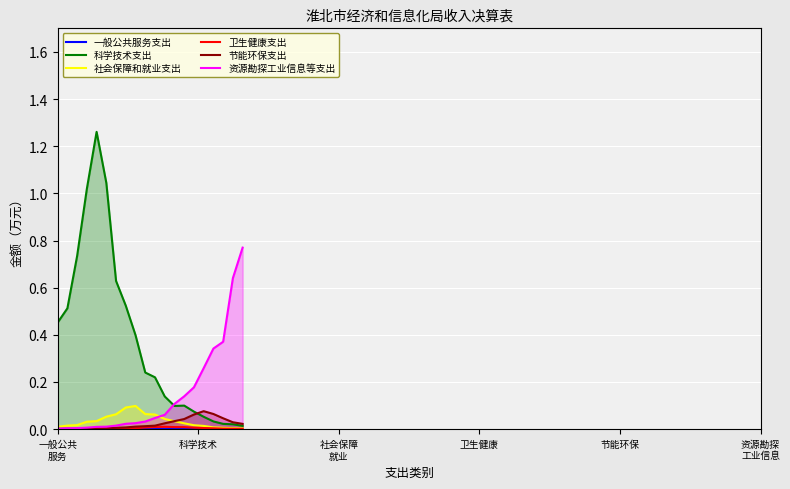

At how many categories does at least one series exceed 0?

20